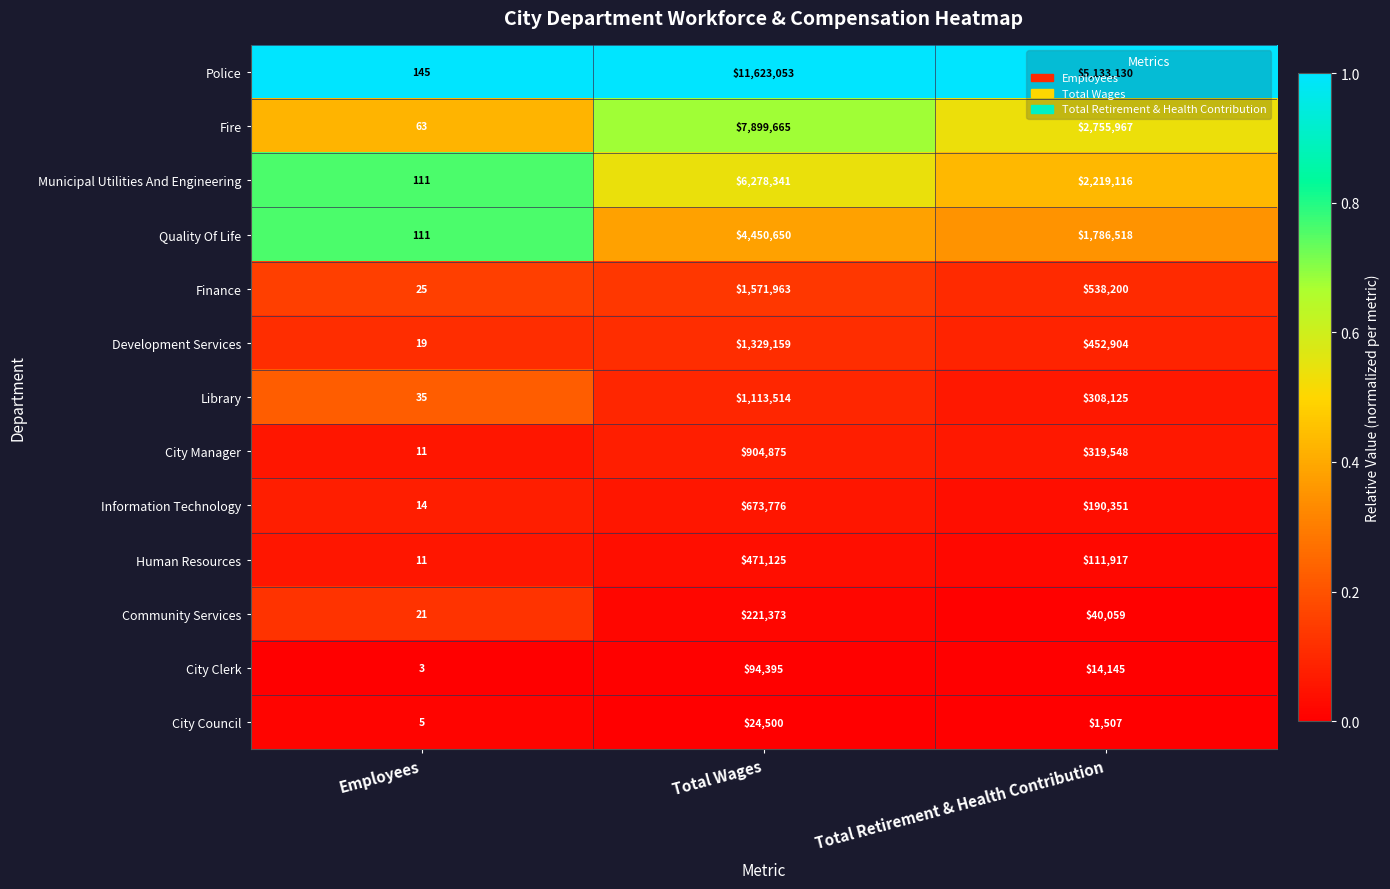

Which series has the widest spread of values?

Police